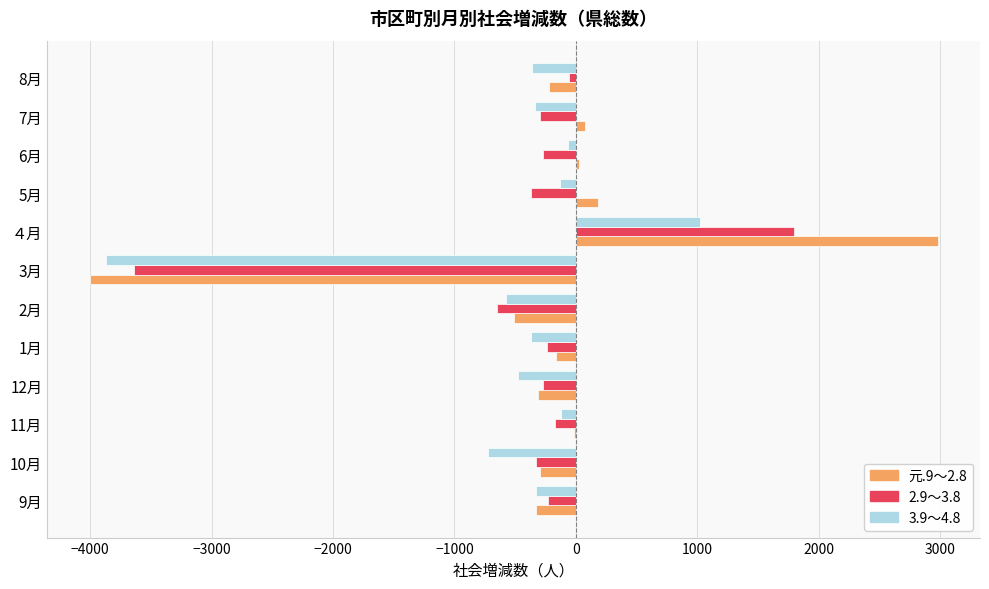

What is the total value across all series at 3月?

-11520